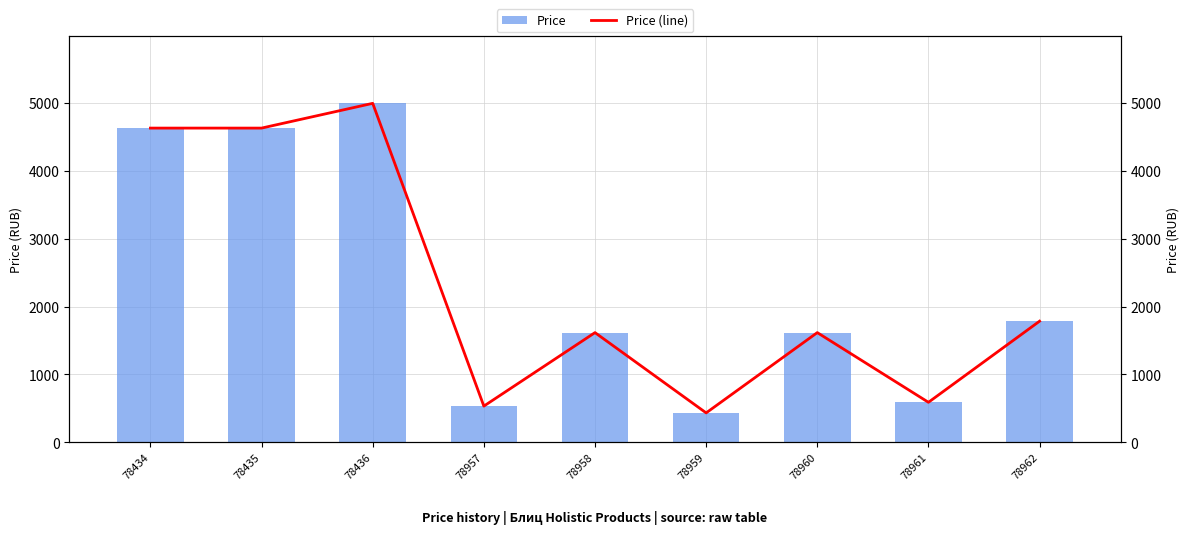

Which series has the largest total across all categories?

Price